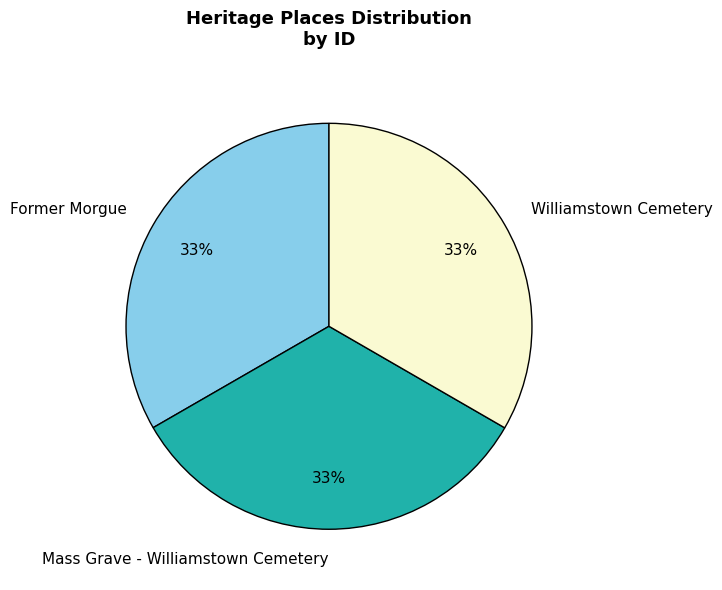

How many segments does this pie chart have?

3